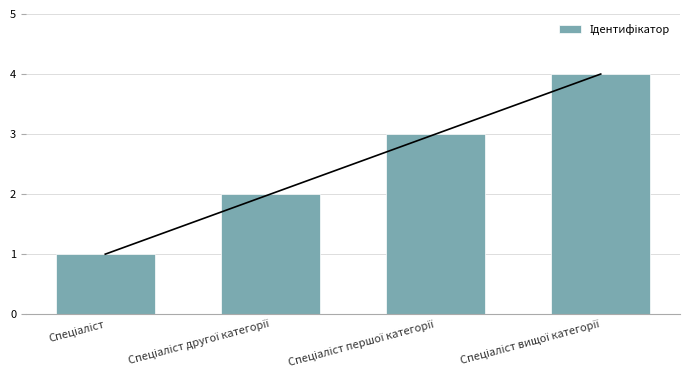

Which label corresponds to the smallest value in the chart?

Спеціаліст